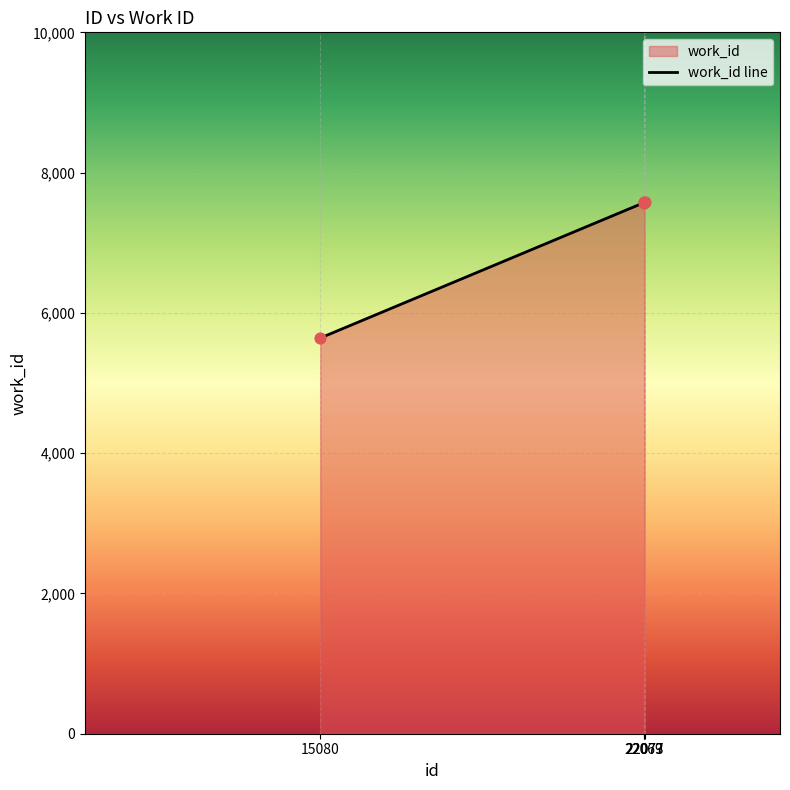

What is the change in value from 15080 to 22073?

+1932